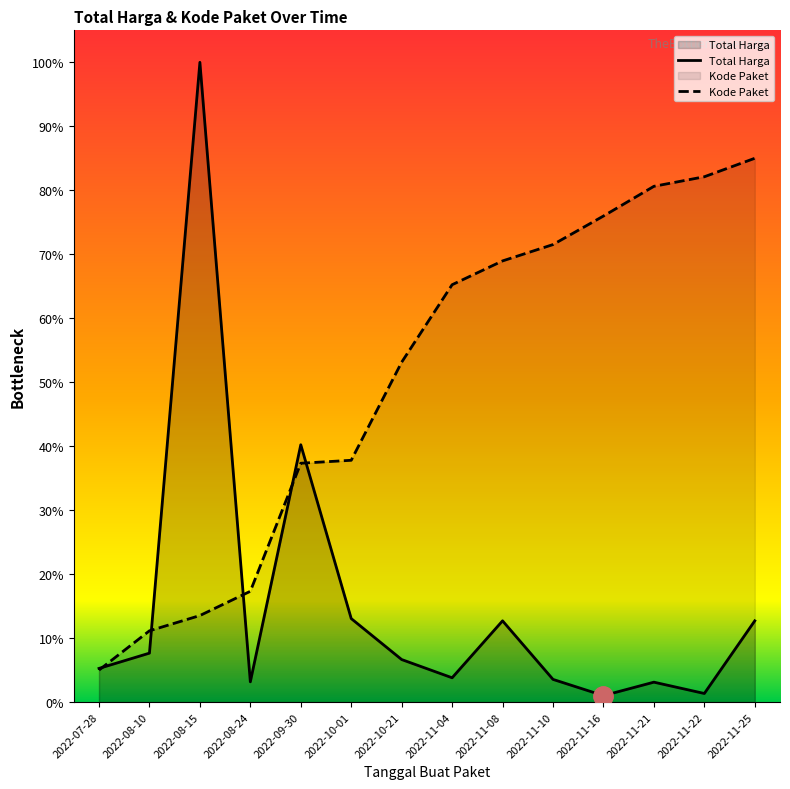

True or false: Kode Paket has more than 2 interior local peaks.

False